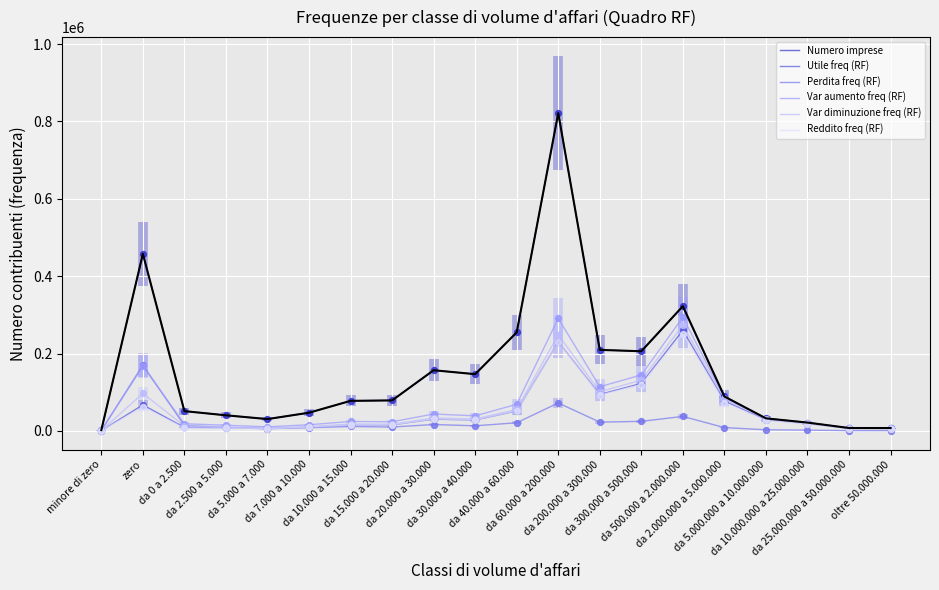

Which series contains the highest Y value?

Numero imprese